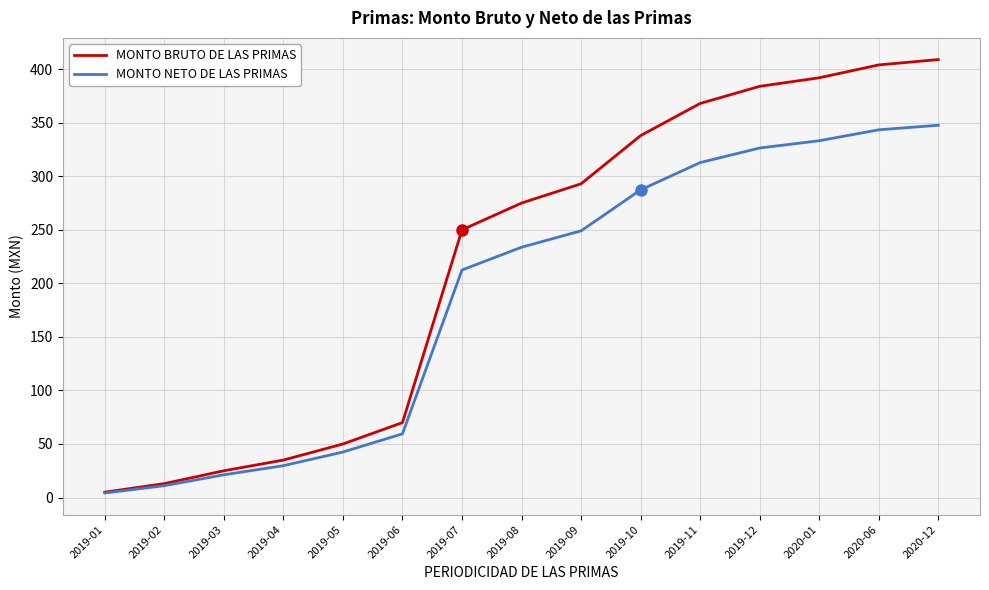

What is the spread (max minus min) of values at 2019-11?

55.2